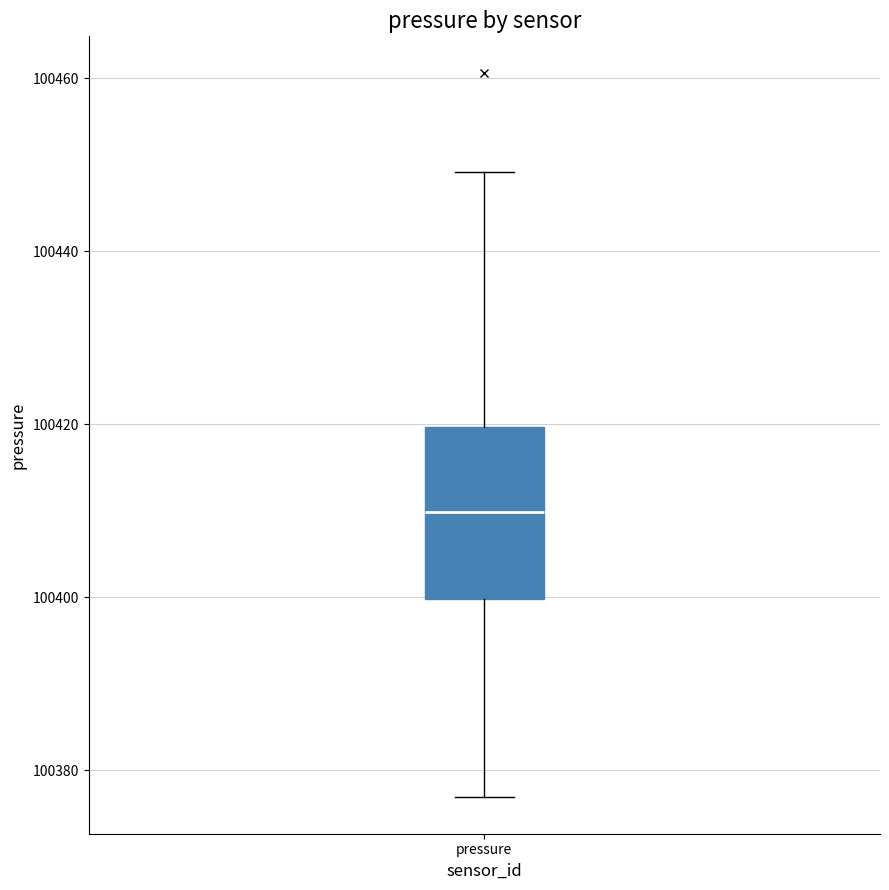

Read this box plot against the y-axis: the position of the median line, the range covered by the box, and the ends of both whiskers. The values are not printed on the chart, so give them approximately, as read against the axis.

median 100410, box 100400 to 100420, whiskers 100376 to 100450